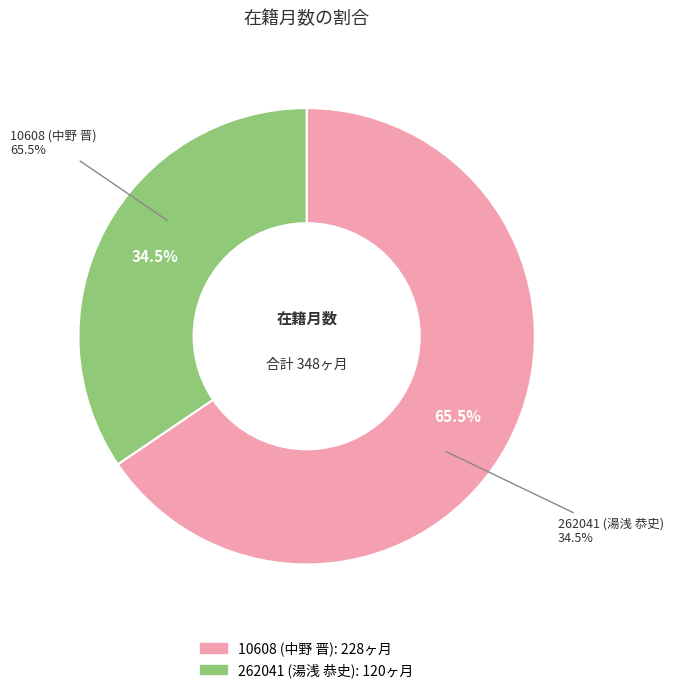

Is the sum of 262041 (湯浅 恭史) and 10608 (中野 晋) greater than half?

Yes